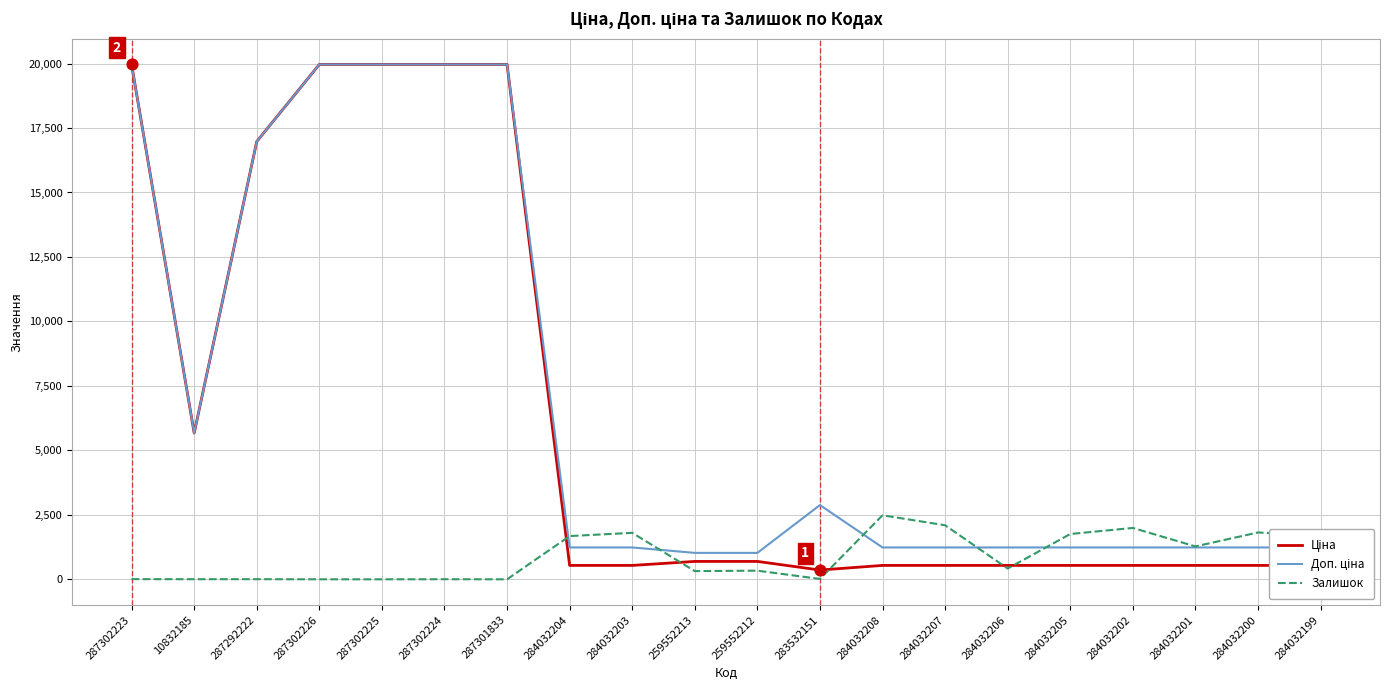

What is the spread (max minus min) of values at 287302225?

19964.2